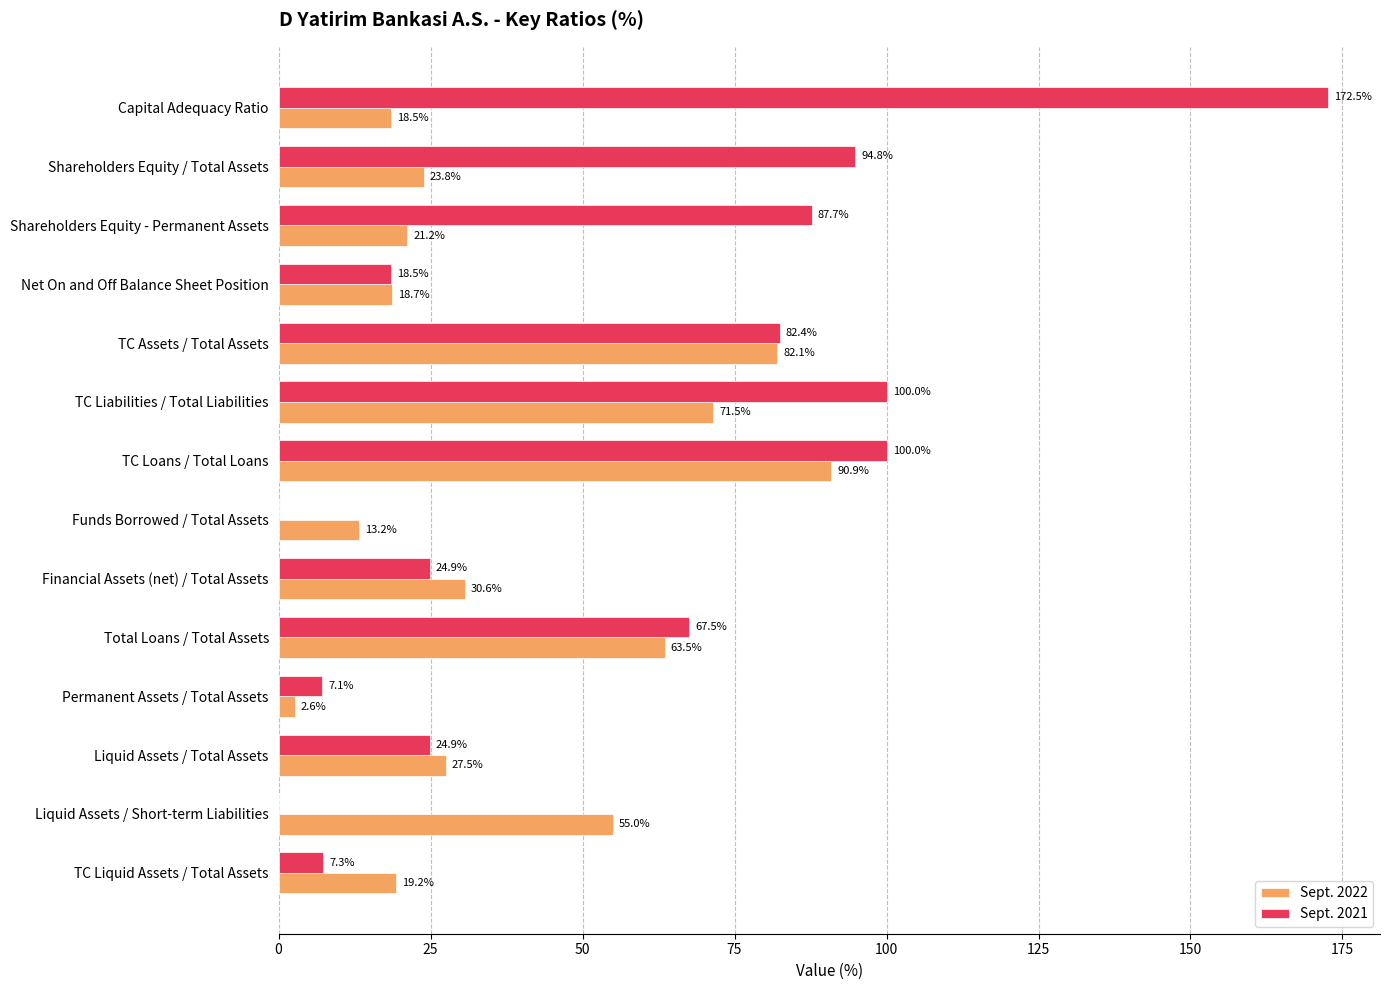

What is the total value across all series at Financial Assets (net) / Total Assets?

55.5